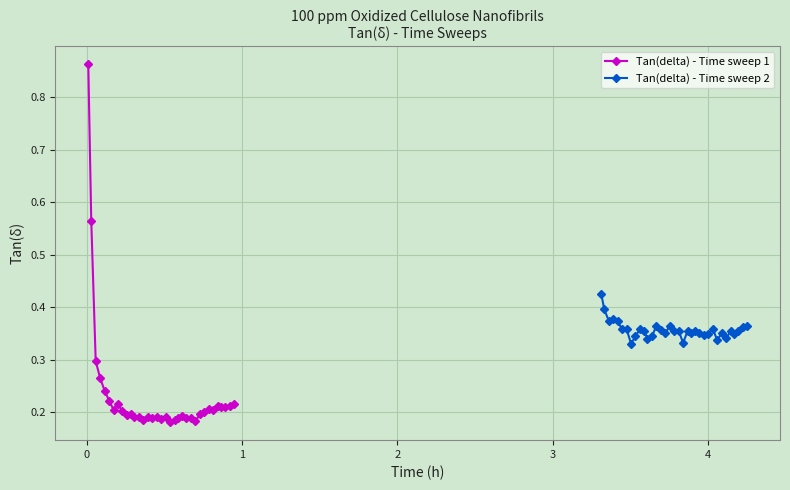

Which series ends up on top after the final intersection of Tan(delta) - Time sweep 2 and Tan(delta) - Time sweep 1?

Tan(delta) - Time sweep 2